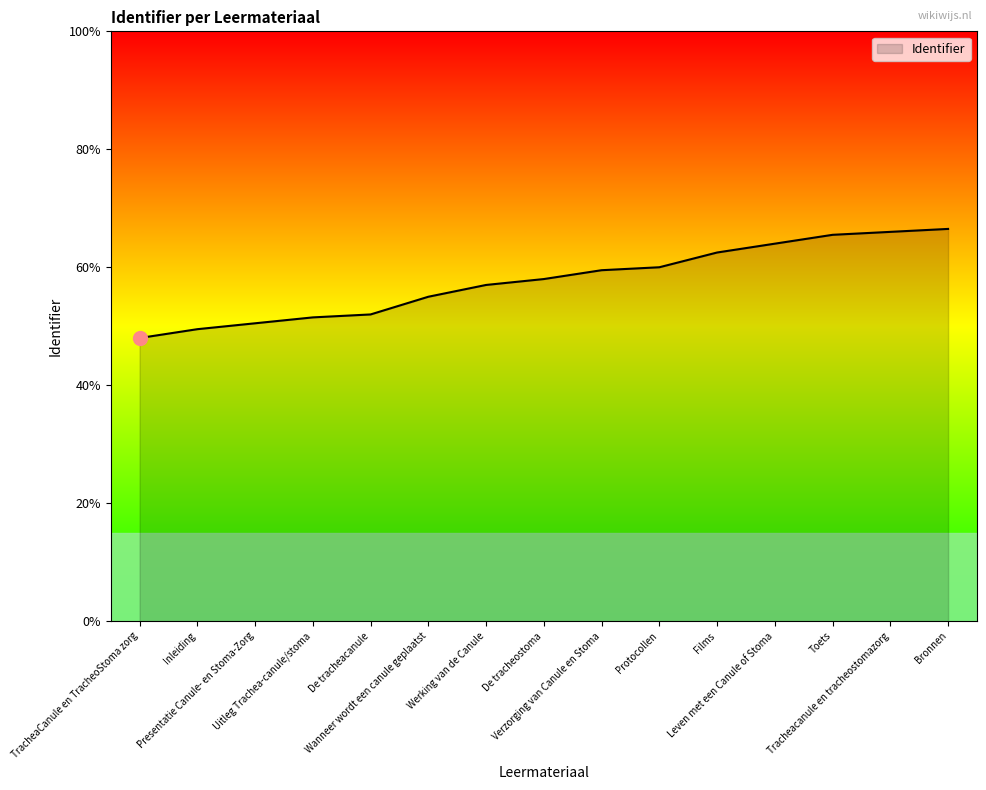

Rank the categories by value from lowest to highest.

TracheaCanule en TracheoStoma zorg, Inleiding, Presentatie Canule- en Stoma-Zorg, Uitleg Trachea-canule/stoma, De tracheacanule, Wanneer wordt een canule geplaatst, Werking van de Canule, De tracheostoma, Verzorging van Canule en Stoma, Protocollen, Films, Leven met een Canule of Stoma, Toets, Tracheacanule en tracheostomazorg, Bronnen